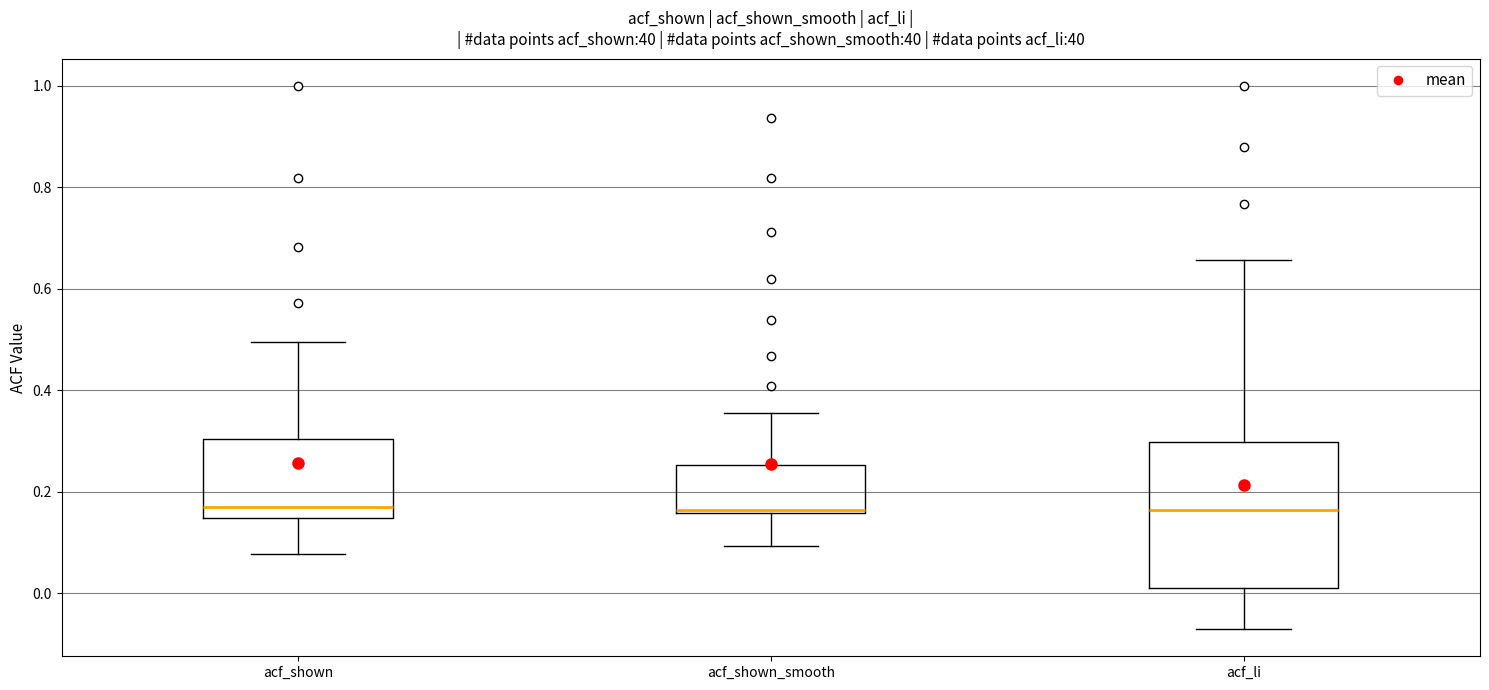

Comparing the boxes themselves (not the whiskers), which one is the tallest?

acf_li